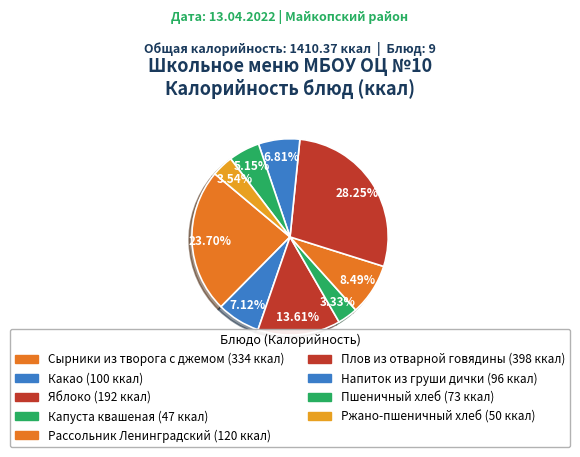

How many slices are in this pie chart?

9